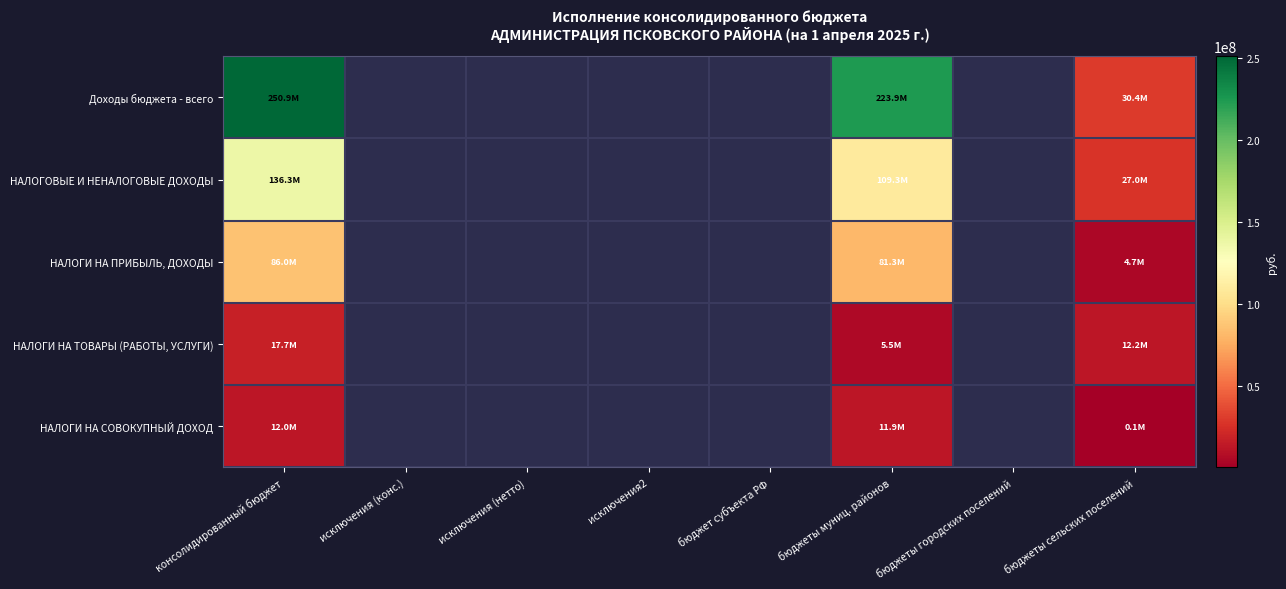

Is the value of НАЛОГИ НА ПРИБЫЛЬ, ДОХОДЫ at исключения (конс.) greater than the value of Доходы бюджета - всего at исключения (конс.)?

No